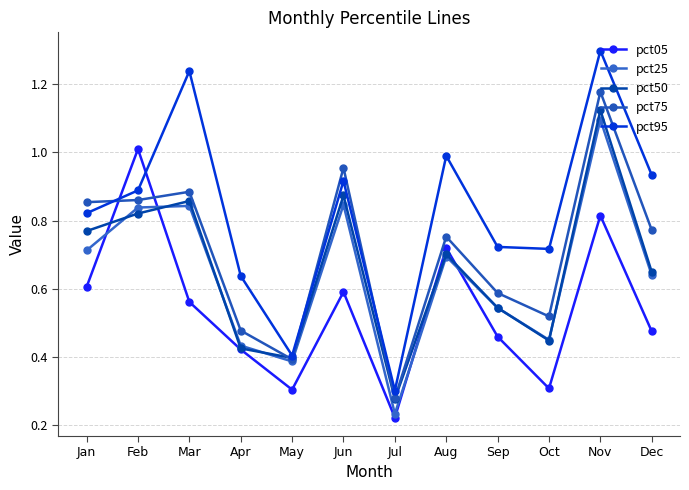

What are all the series names shown in the legend?

pct05, pct25, pct50, pct75, pct95